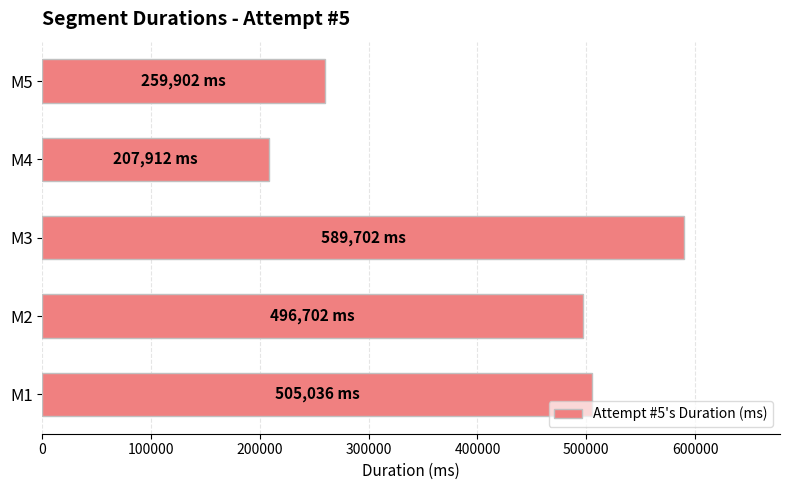

Between M1 and M4, which is larger?

M1